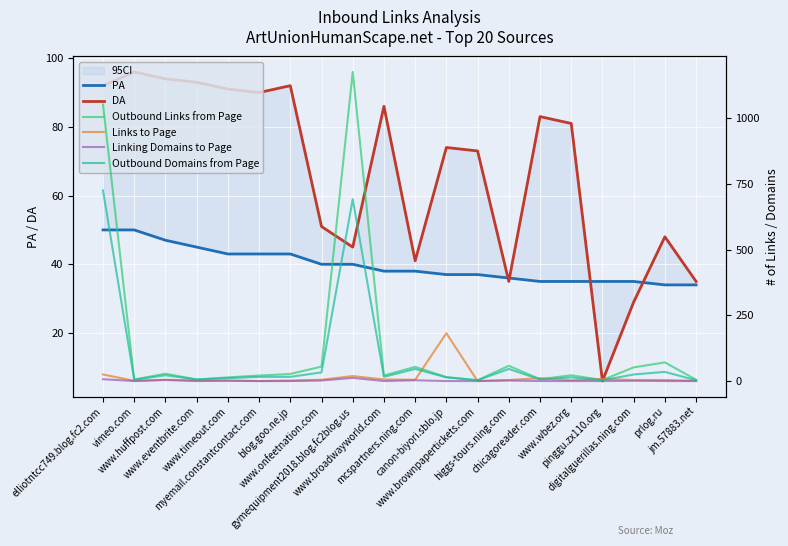

Count the number of categories in the chart.

20